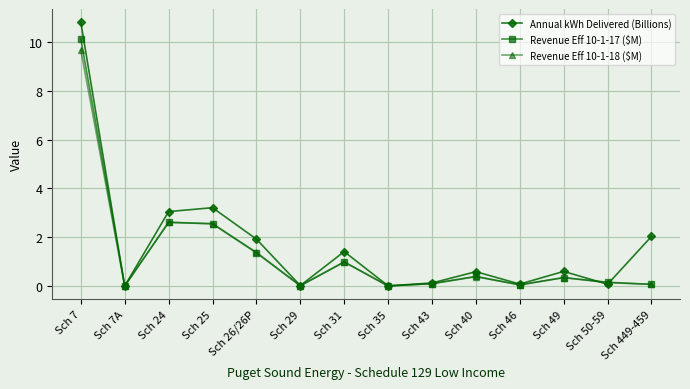

At which category does Revenue Eff 10-1-18 ($M) reach its first local valley?

Sch 7A